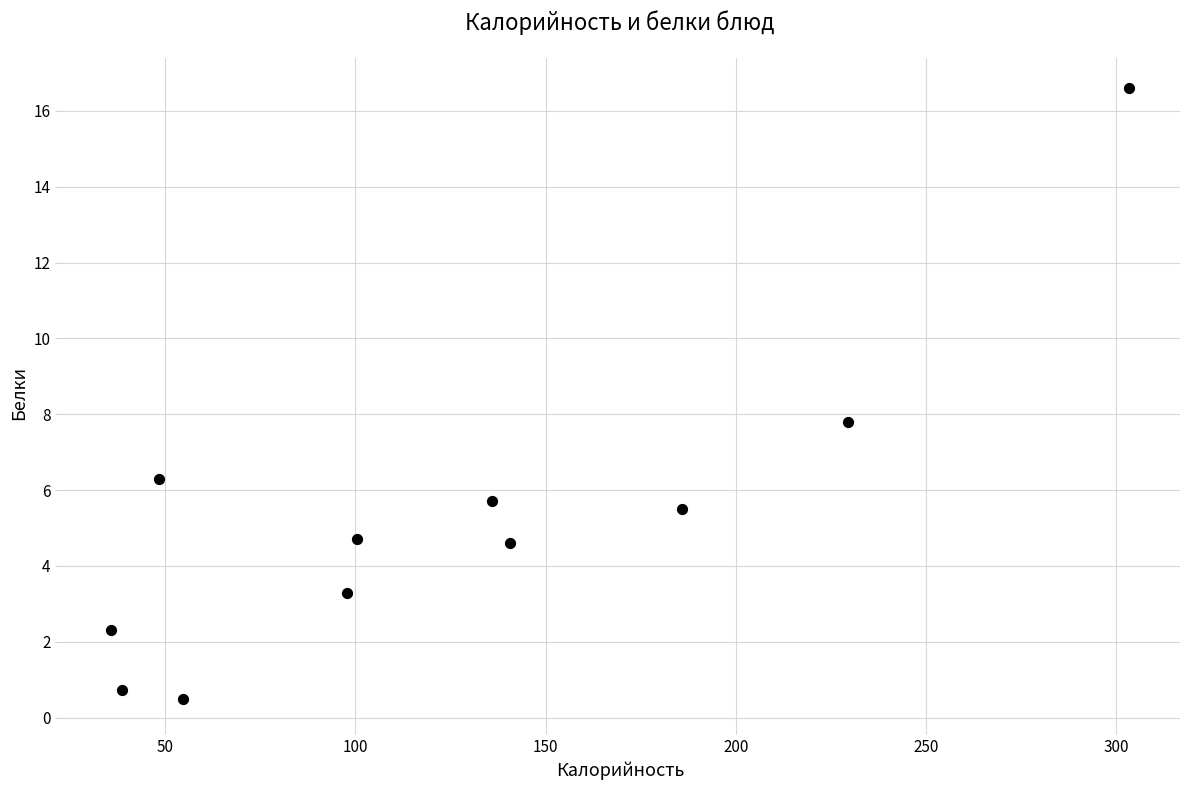

What is the range of X values (max minus min)?

267.6